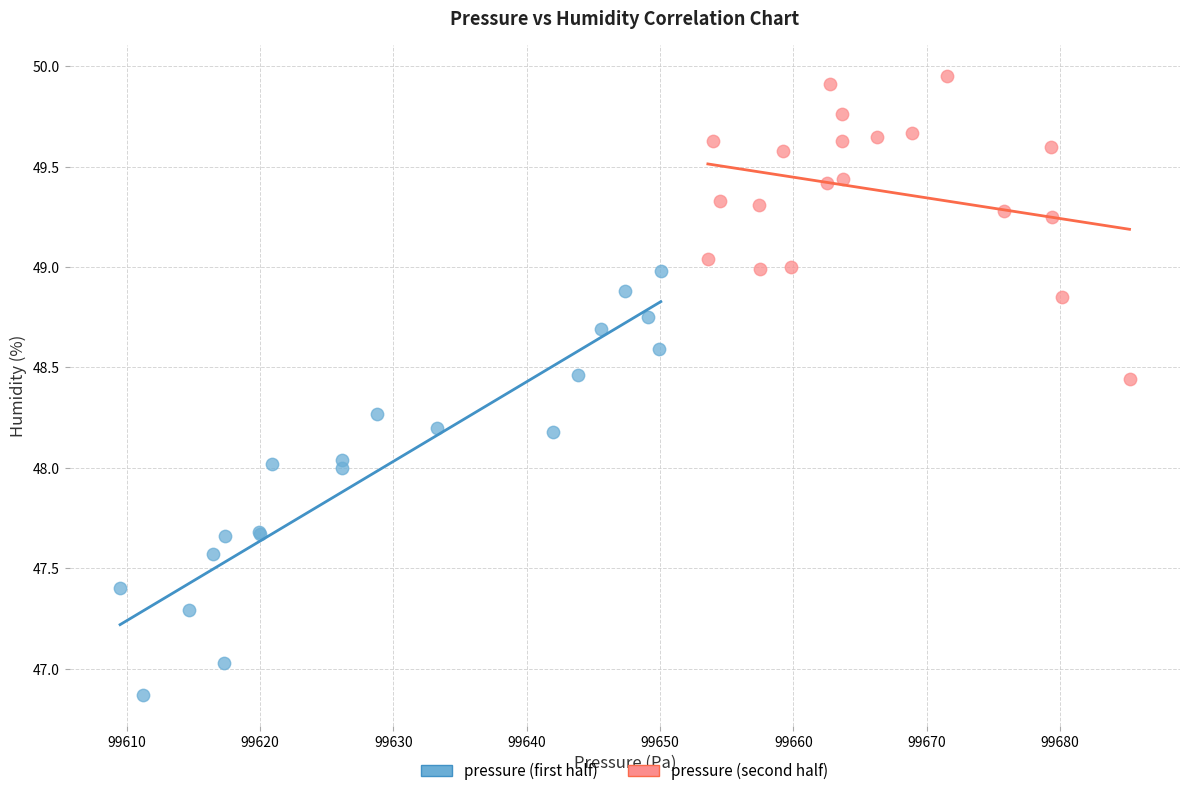

Which series has the largest Y range (max minus min)?

pressure (first half)